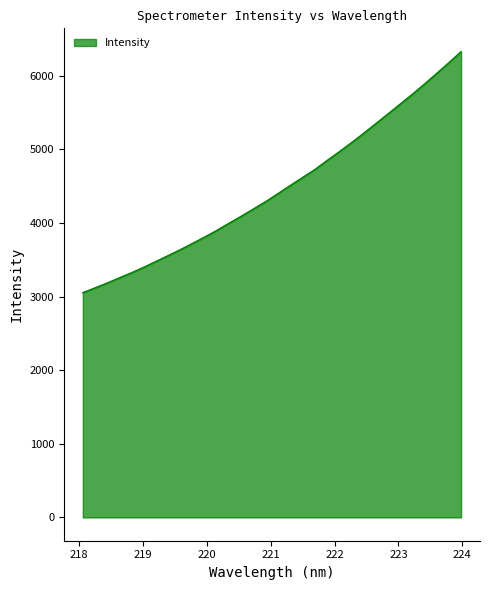

What is the difference between the second highest and minimum values?

3124.2